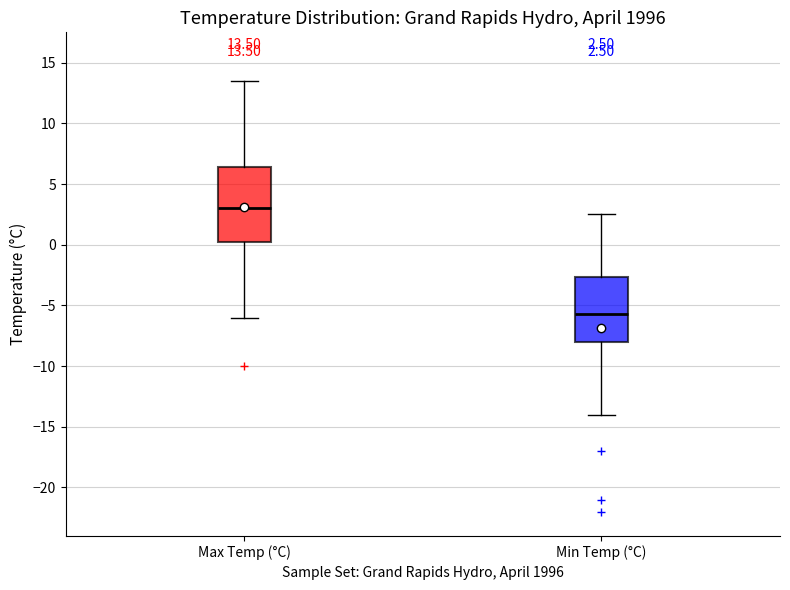

Which box is the tallest, from its lower edge to its upper edge?

Max Temp (°C)